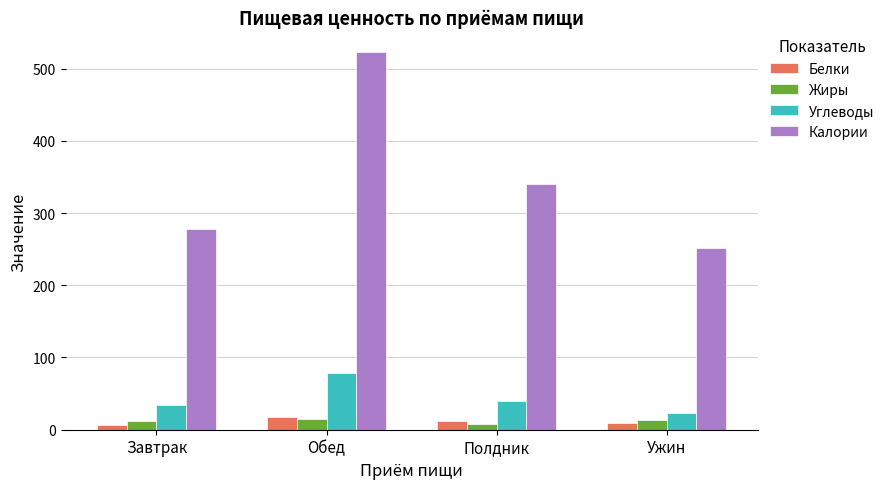

Is it true that Углеводы equals 78.3 at Обед?

True